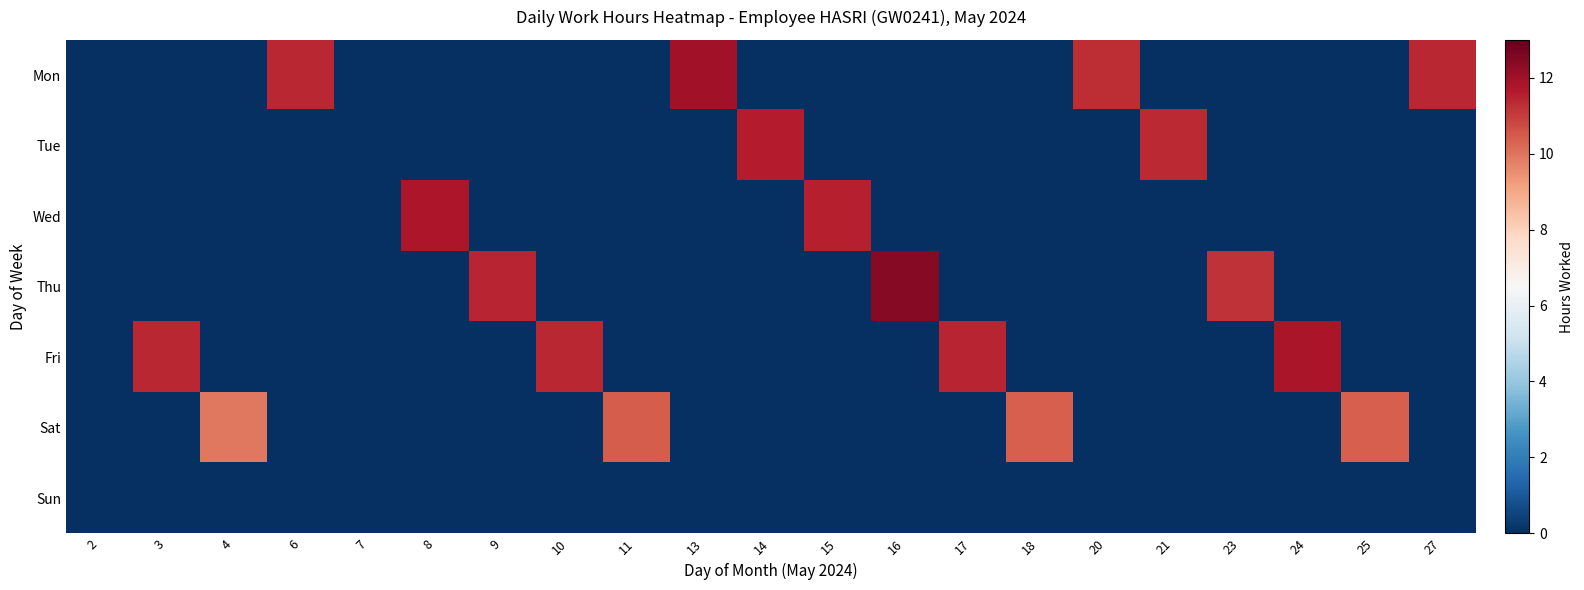

Between 9 and 14, which series saw the biggest shift?

Tue